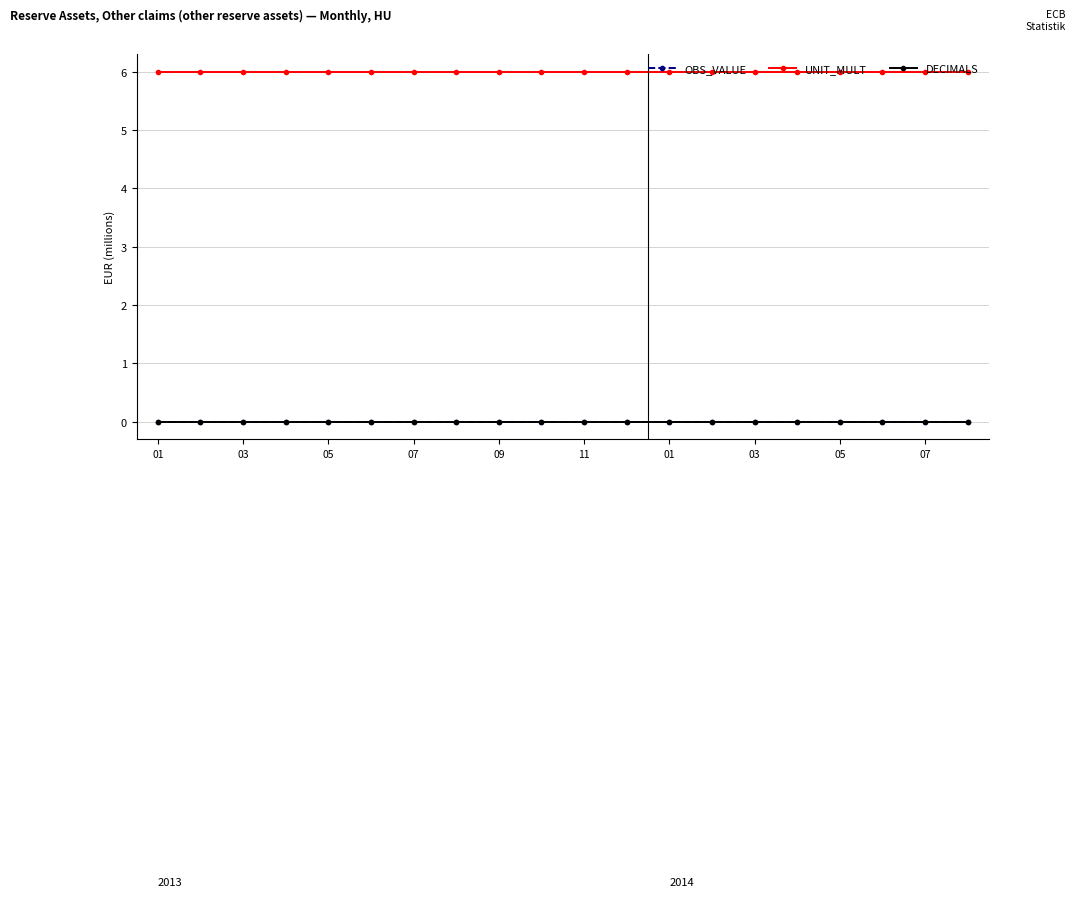

True or false: OBS_VALUE and UNIT_MULT intersect in this chart.

False